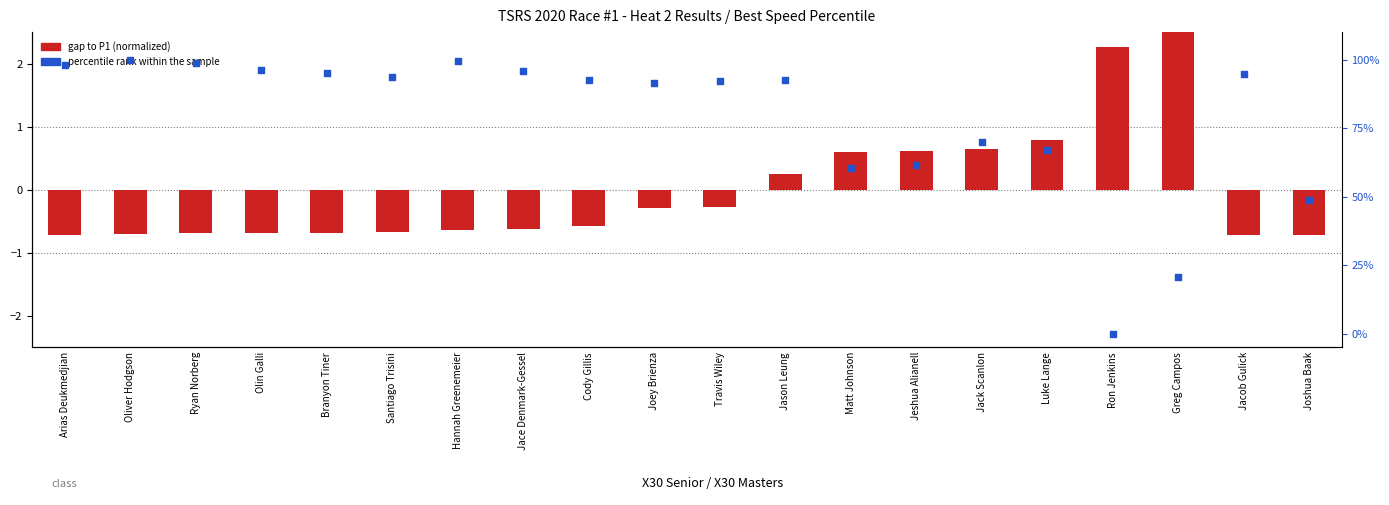

Which series has the largest total across all categories?

percentile rank within the sample